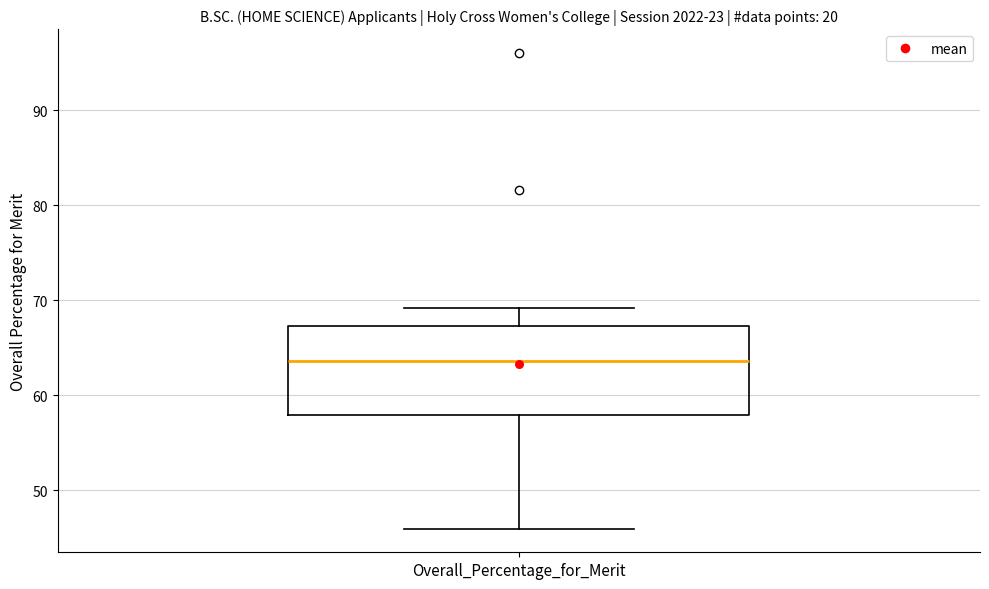

Transcribe this box plot: give where the median line is, the range the box spans, and where the two whiskers end, as read against the y-axis. The values are not printed on the chart, so give them approximately, as read against the axis.

median 64, box 58 to 67, whiskers 46 to 69